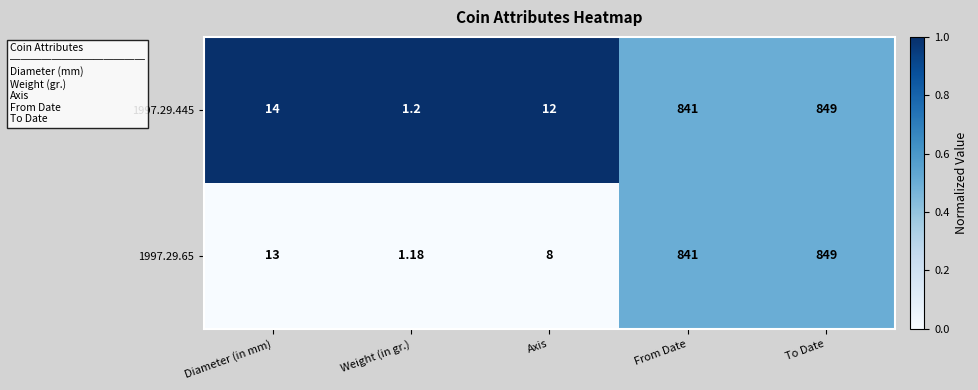

What is the total value across all series at Weight (in gr.)?

2.4